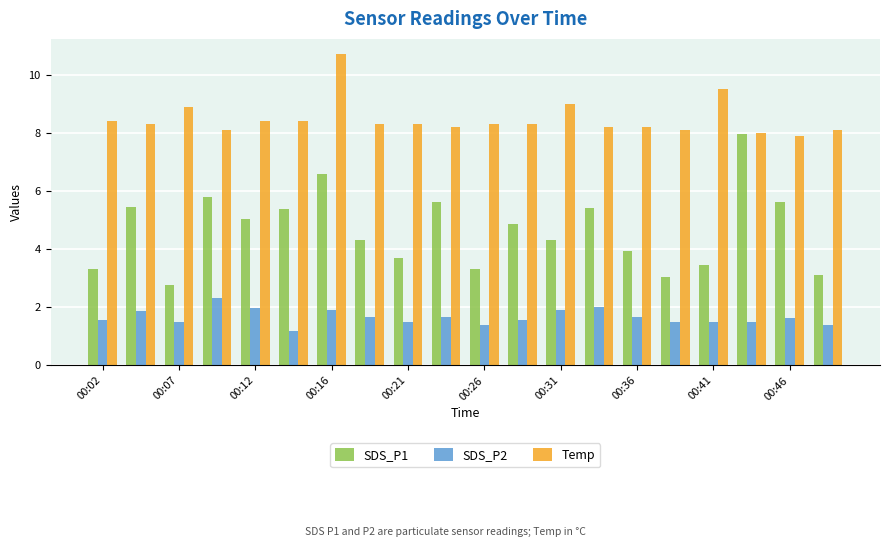

Which series has the largest range (max minus min)?

SDS_P1